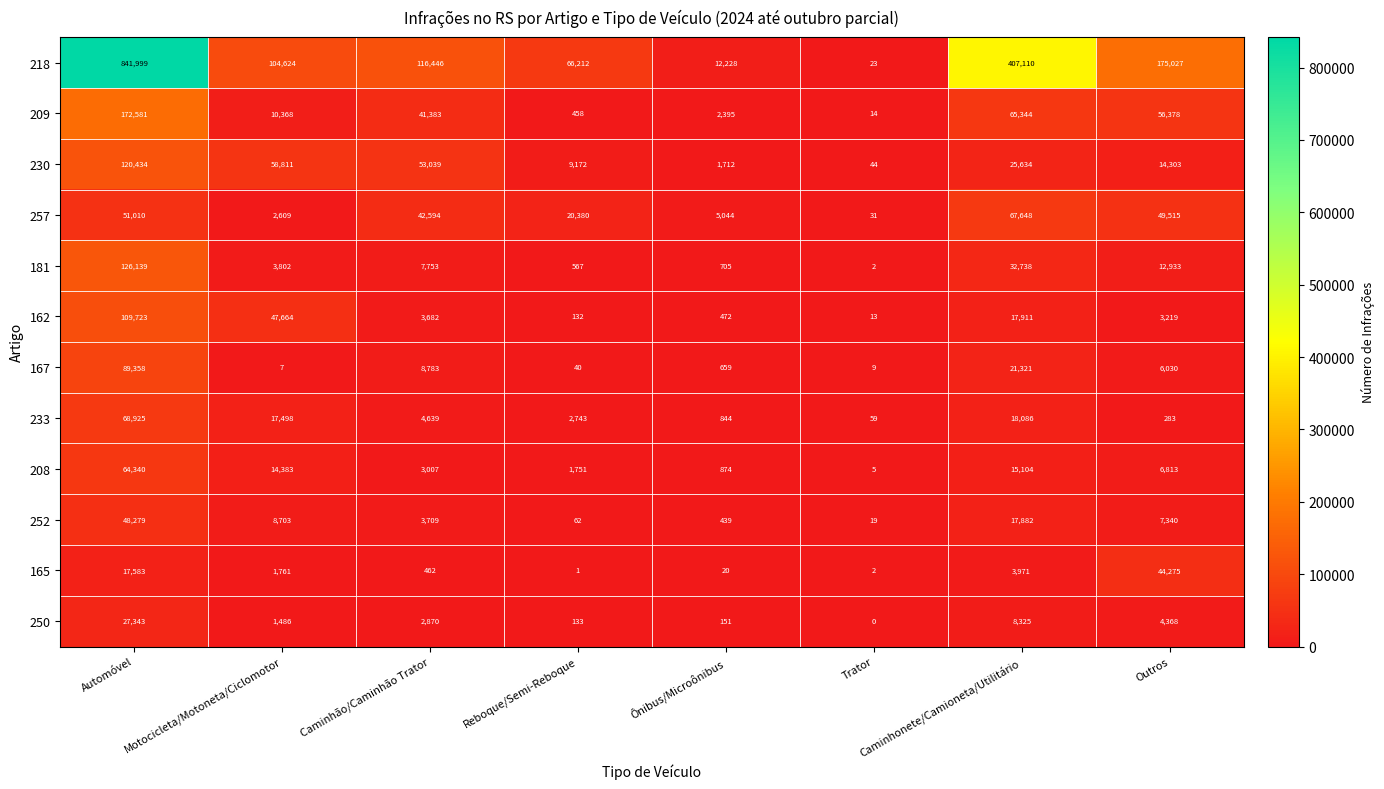

At which category does the chart reach its minimum across all series?

Trator